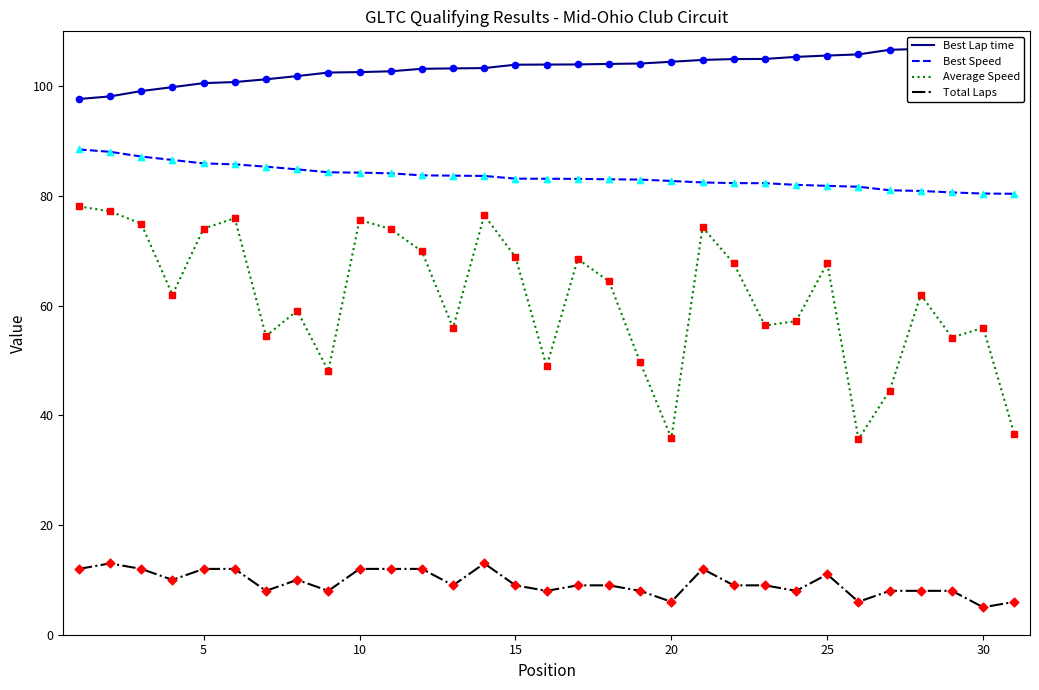

Which series has the largest total across all categories?

Best Lap time